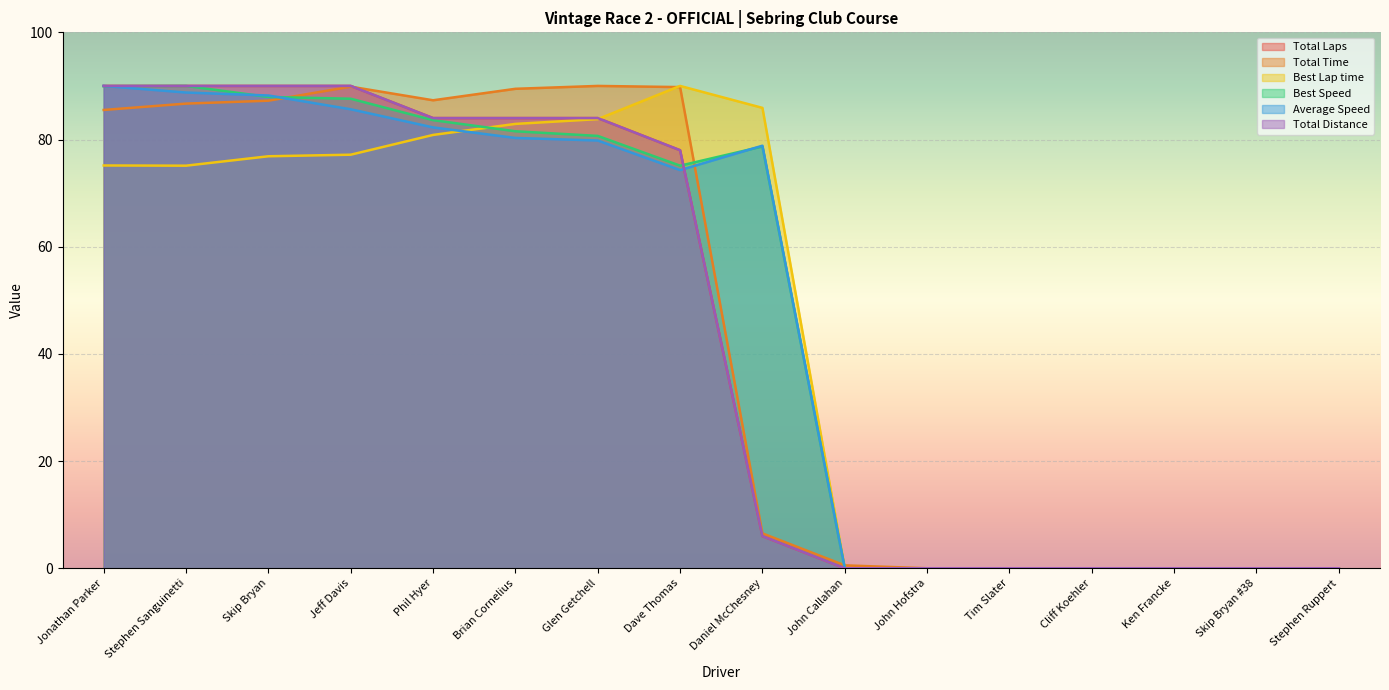

What is the label of the 14th point from the left?

Ken Francke